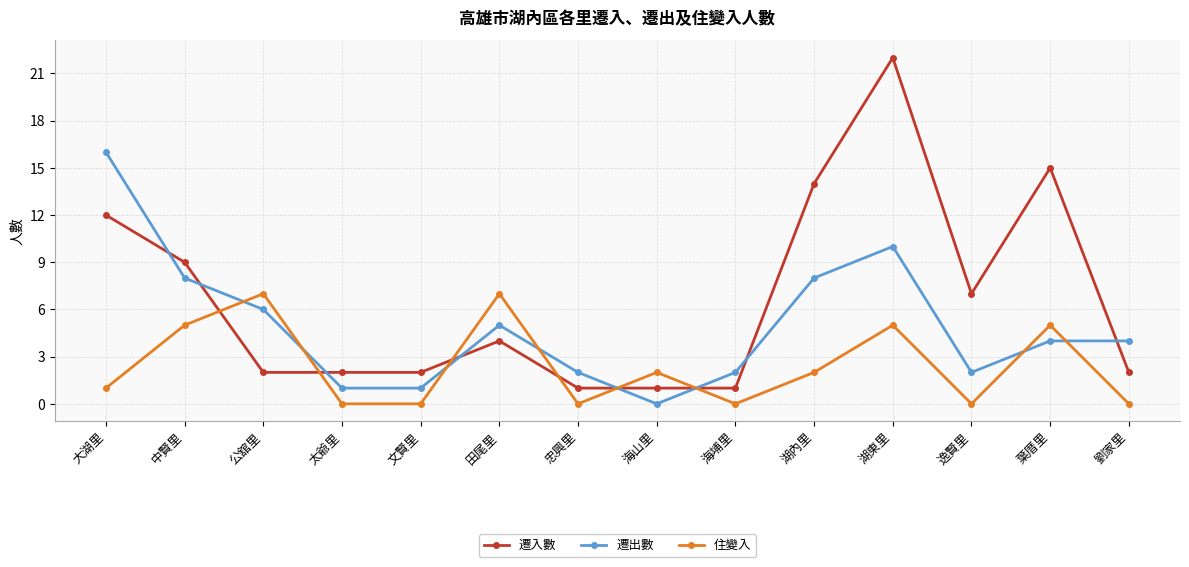

What is the sum of all 遷入數 values?

94